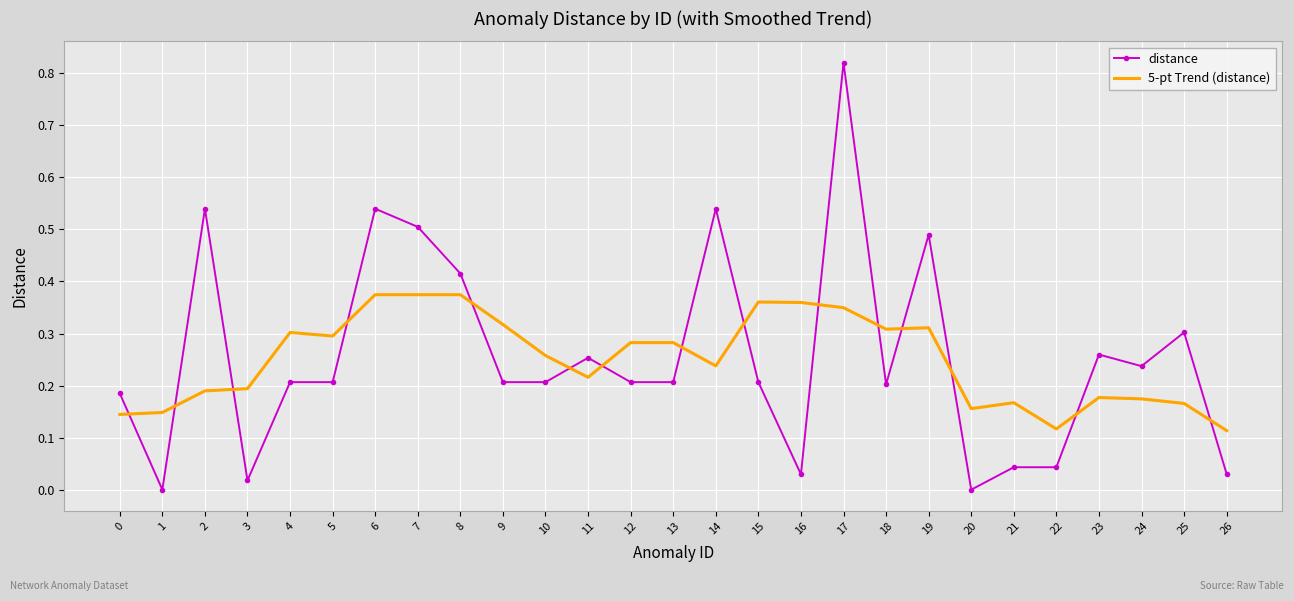

At which category is the sum across all series the highest?

17